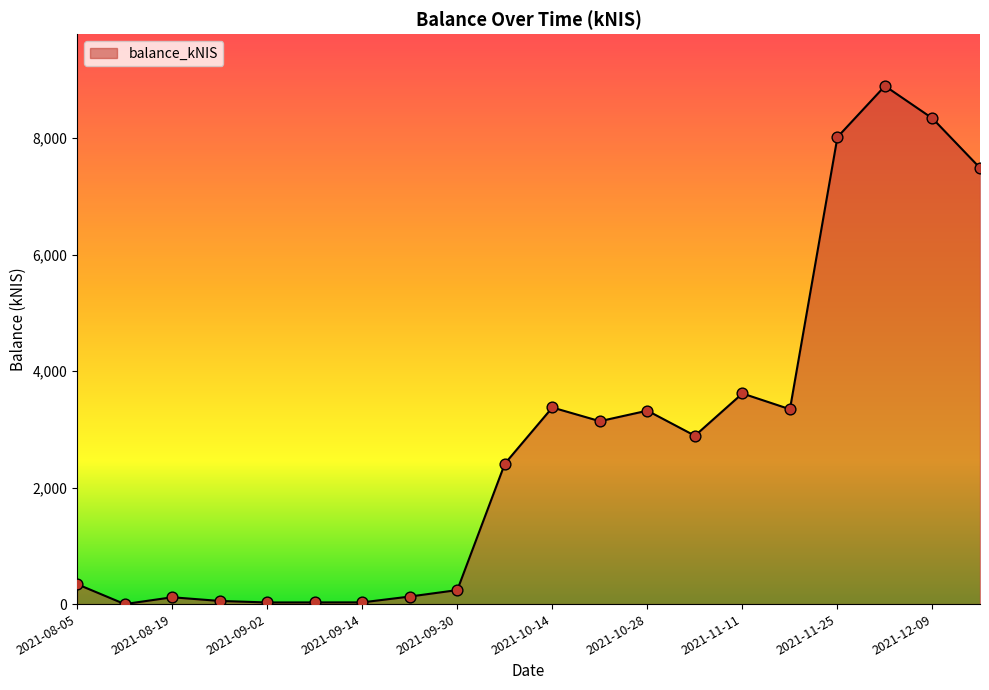

What is the greatest value displayed?

8894.9